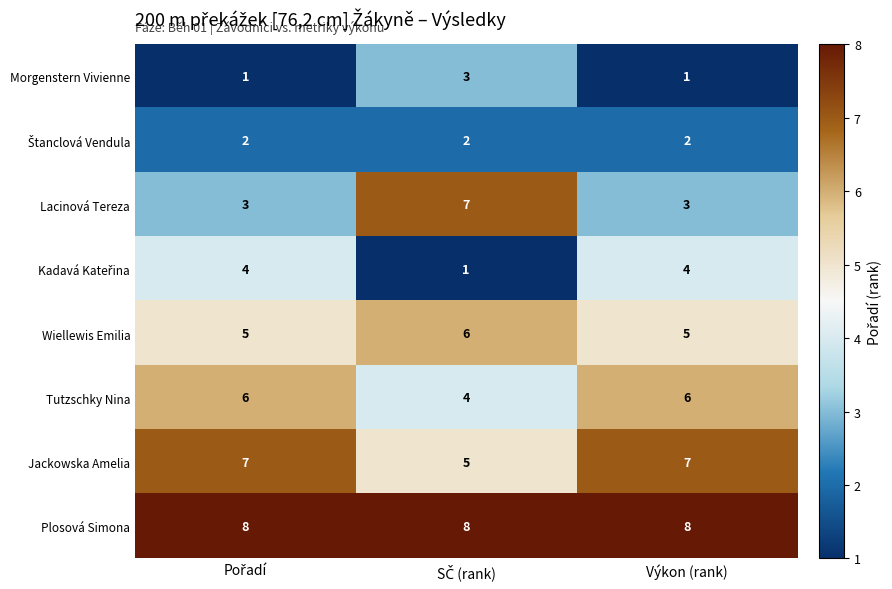

How many Wiellewis Emilia values are between 5 and 6?

3